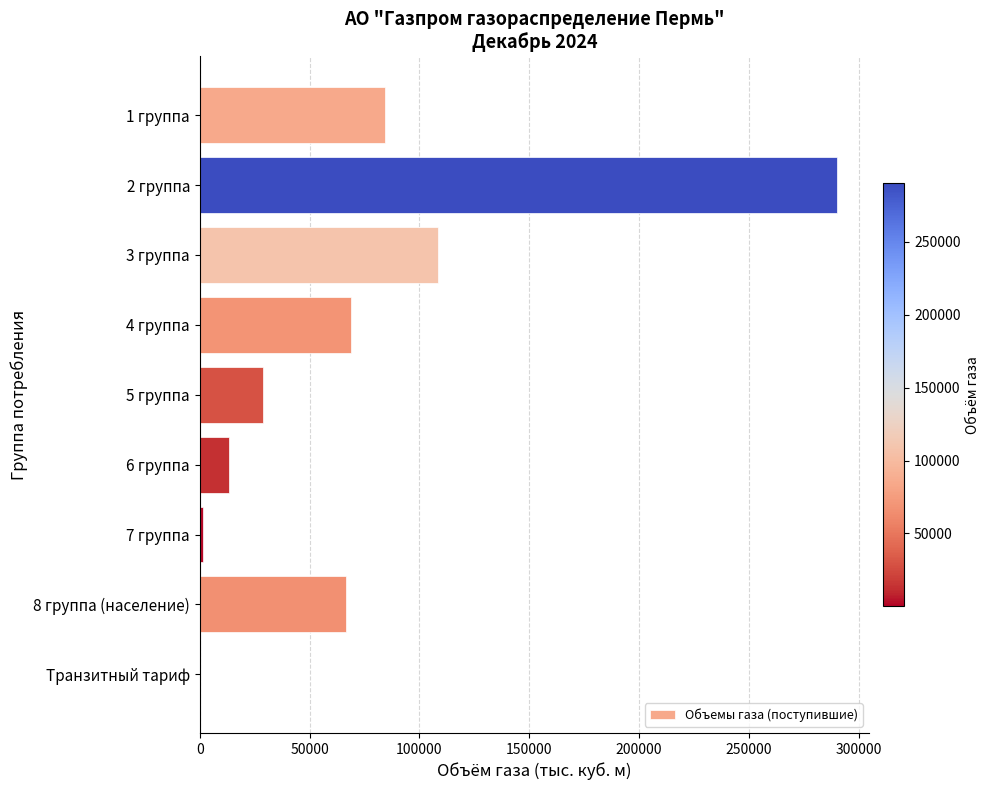

The value at 2 группа is 151509.2. True or false?

False